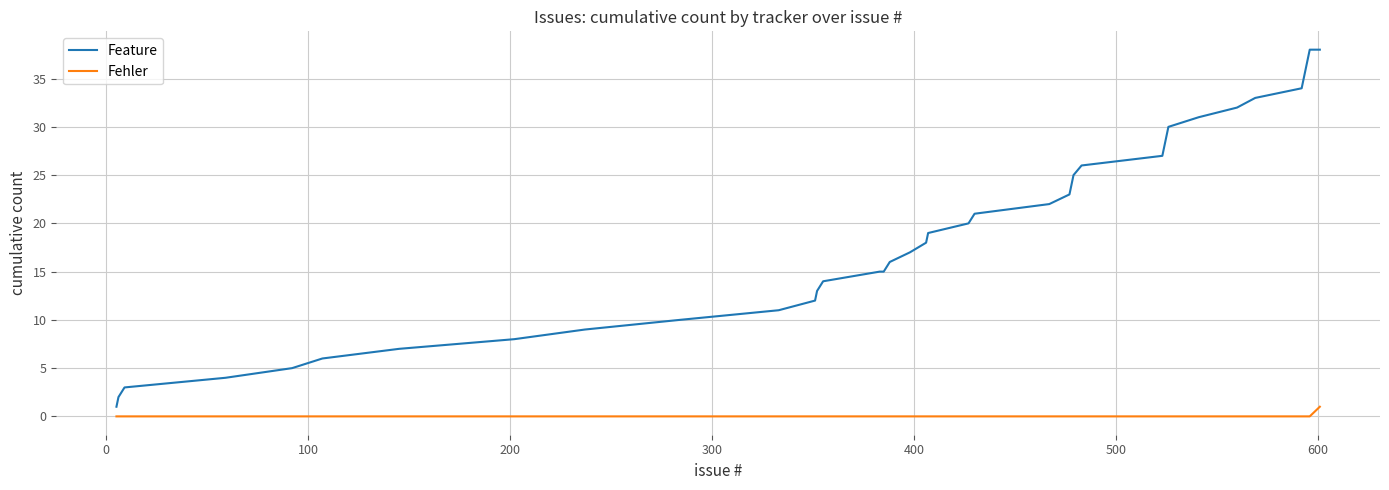

Which series has the widest spread of values?

Feature